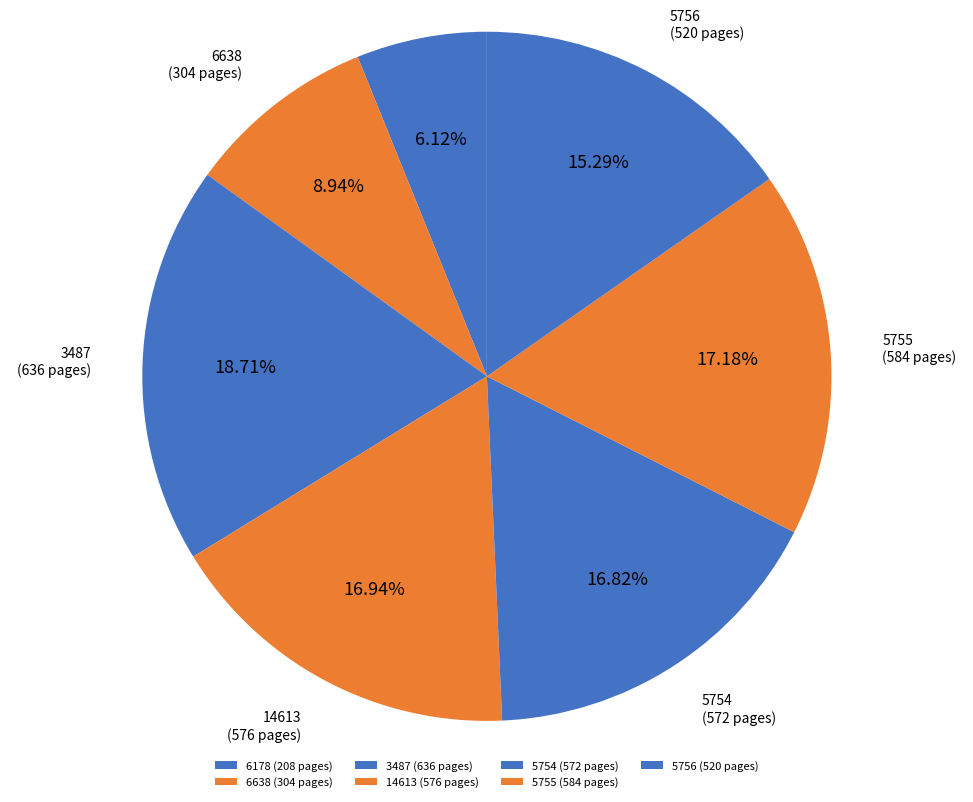

Approximately how many times larger is the value at 3487 compared to 6178?

3.1